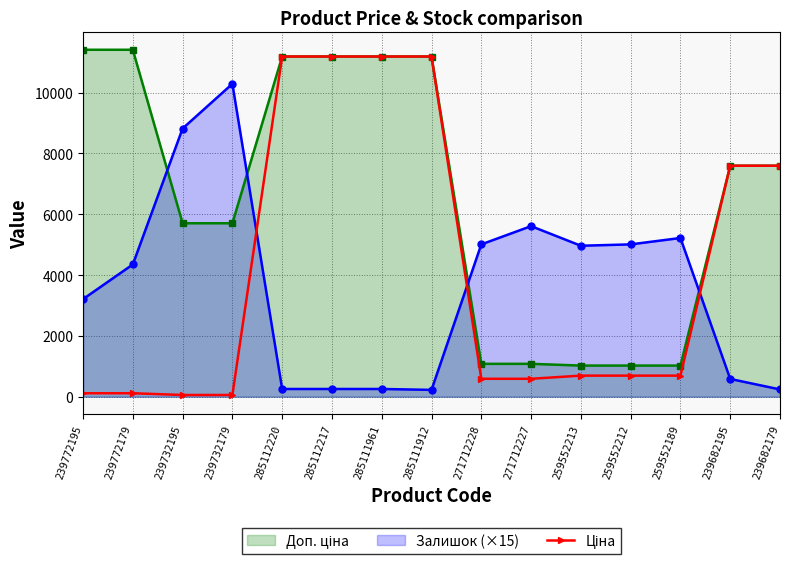

How many lines are shown in the chart?

3